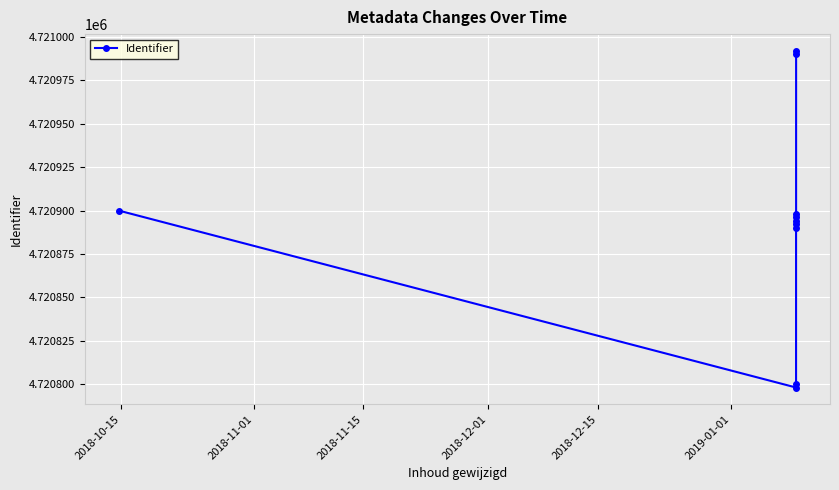

True or false: there are more than 0 points higher than both neighbors.

True